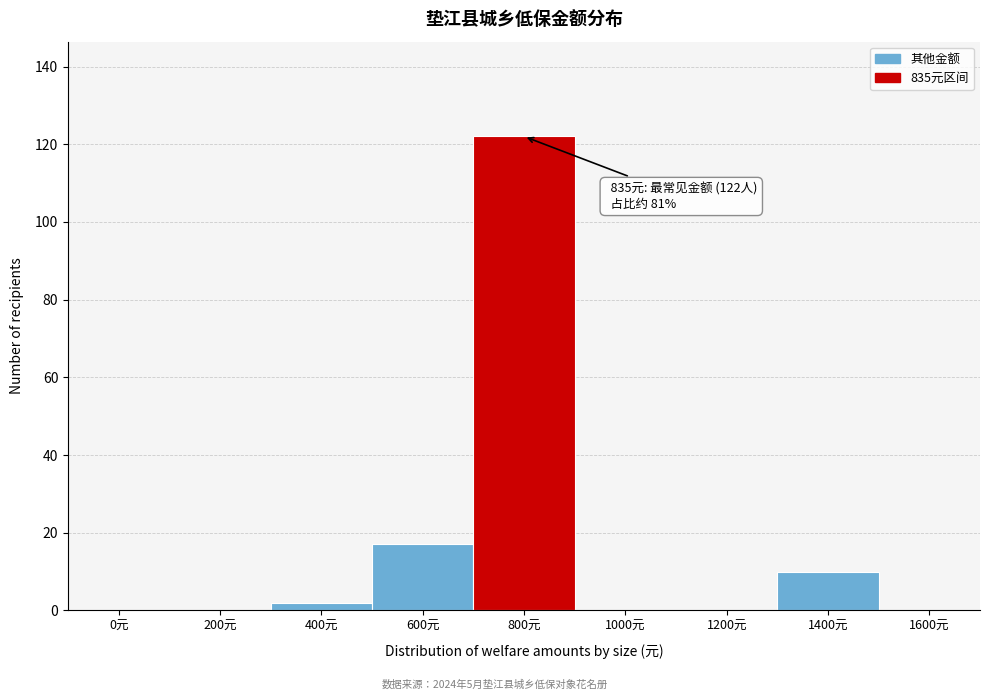

Reading left to right, extract all data points from this chart.

0元=0	200元=0	400元=2	600元=17	800元=122	1000元=0	1200元=0	1400元=10	1600元=0